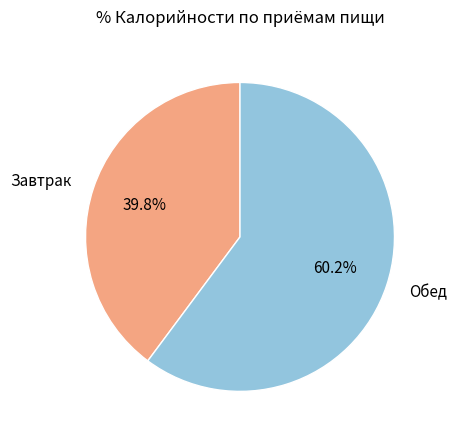

Is there any slice that represents more than half of the pie?

Yes